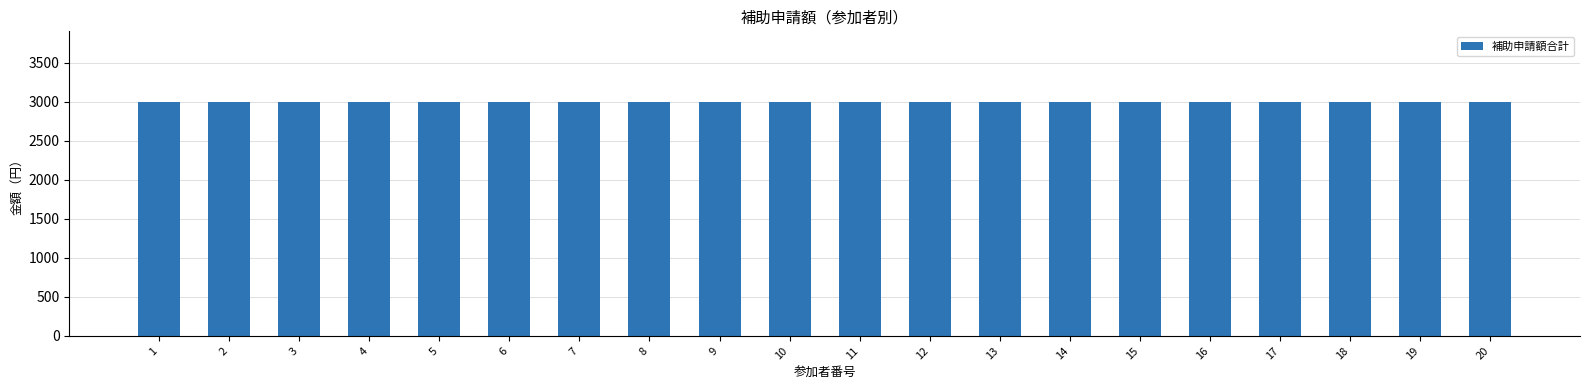

At which label does 宿泊補助額 reach its minimum?

1